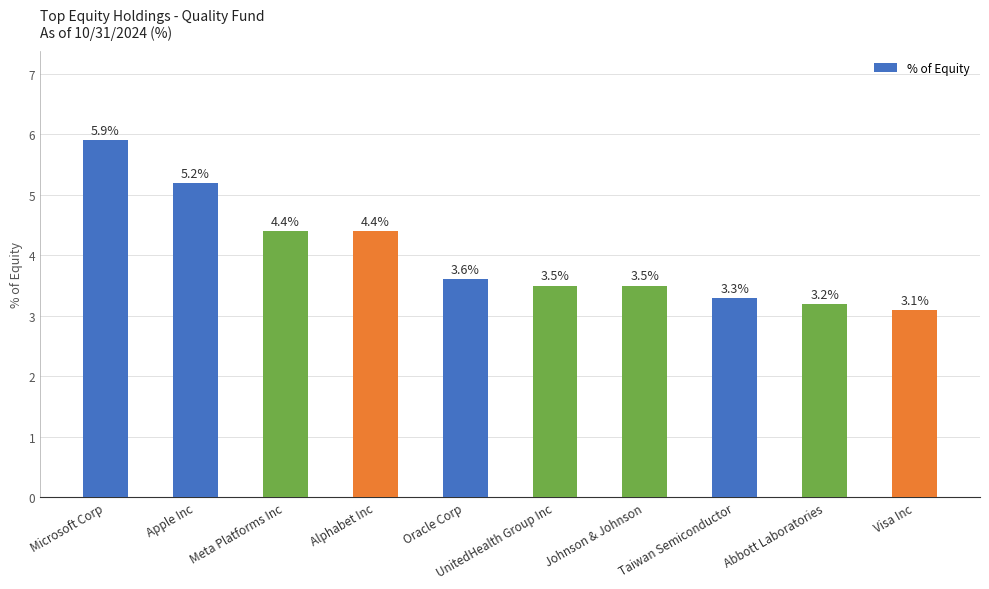

Reading left to right, list all the values displayed in this chart.

Microsoft Corp=5.9	Apple Inc=5.2	Meta Platforms Inc=4.4	Alphabet Inc=4.4	Oracle Corp=3.6	UnitedHealth Group Inc=3.5	Johnson & Johnson=3.5	Taiwan Semiconductor=3.3	Abbott Laboratories=3.2	Visa Inc=3.1